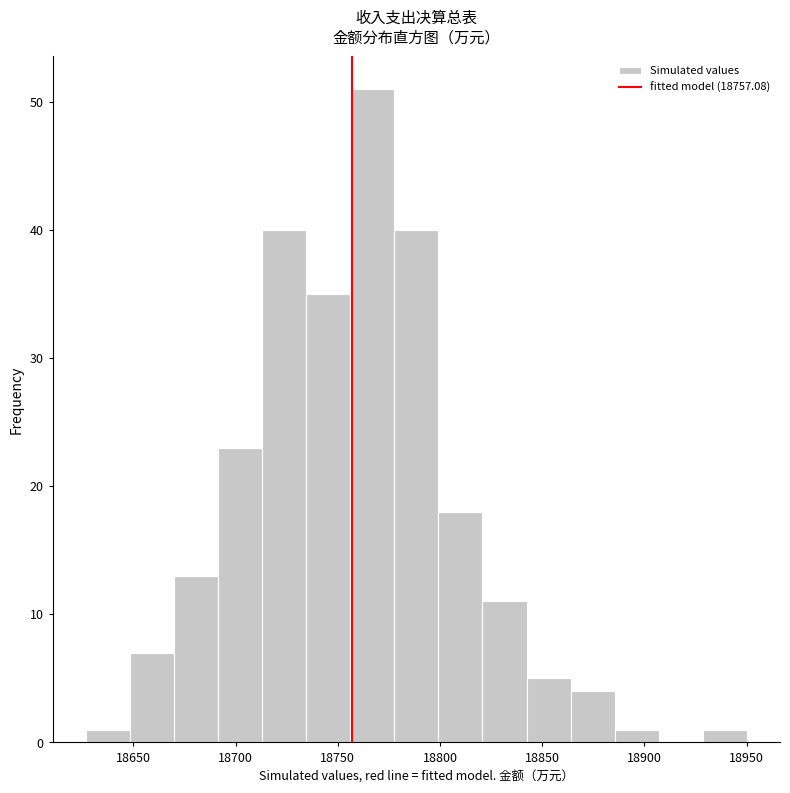

Reading left to right, list every bar in this chart as the range it spans on the x-axis followed by its height. Neither the bar edges nor the heights are printed on the chart, so give them approximately, as read against the axes.

18625 to 18650: 1
18650 to 18670: 7
18670 to 18690: 13
18690 to 18715: 23
18715 to 18735: 40
18735 to 18755: 35
18755 to 18780: 51
18780 to 18800: 40
18800 to 18820: 18
18820 to 18840: 11
18840 to 18865: 5
18865 to 18885: 4
18885 to 18905: 1
18905 to 18930: 0
18930 to 18950: 1